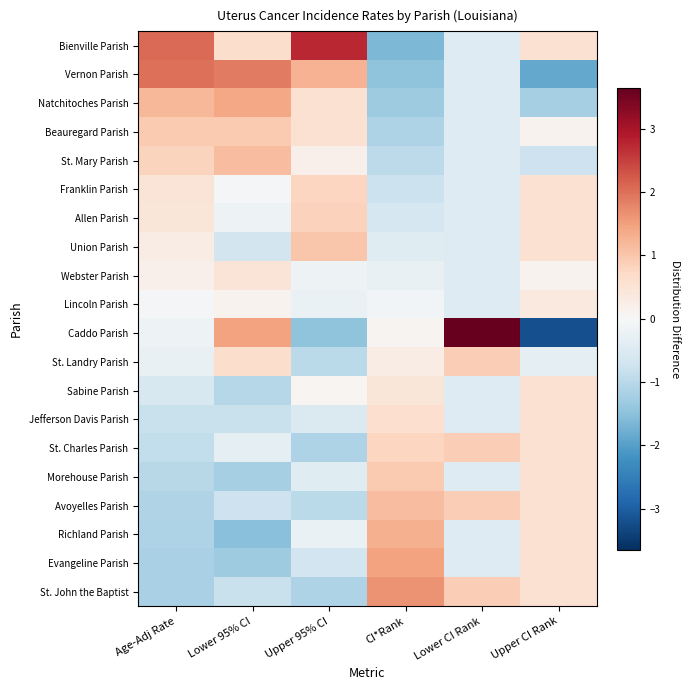

Between Age-Adj Rate and Lower 95% CI, which is larger?

Age-Adj Rate